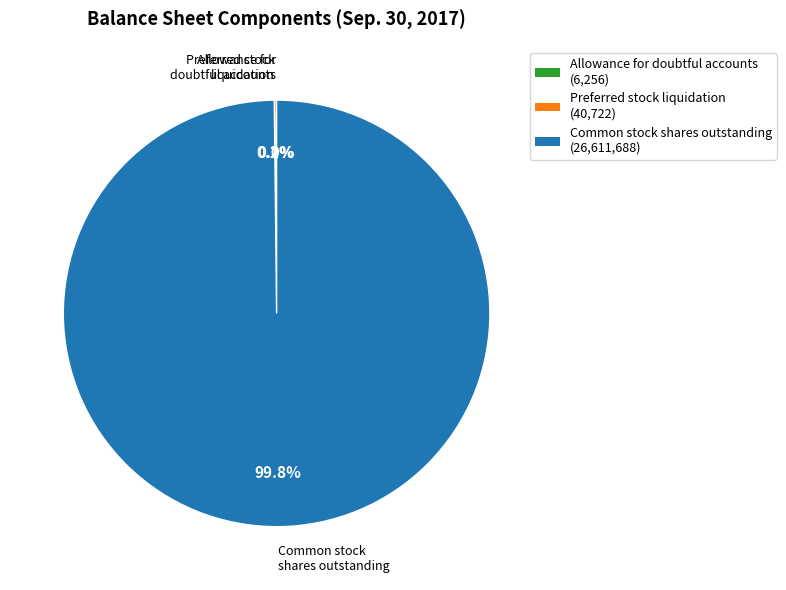

Does any single category account for the majority?

Yes